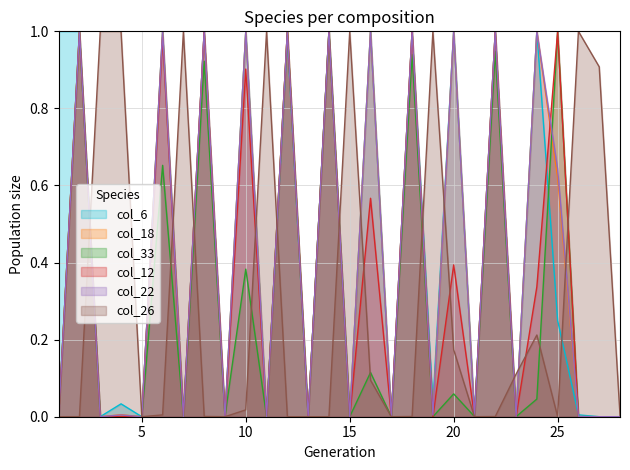

Where is the first local minimum for col_12?

3